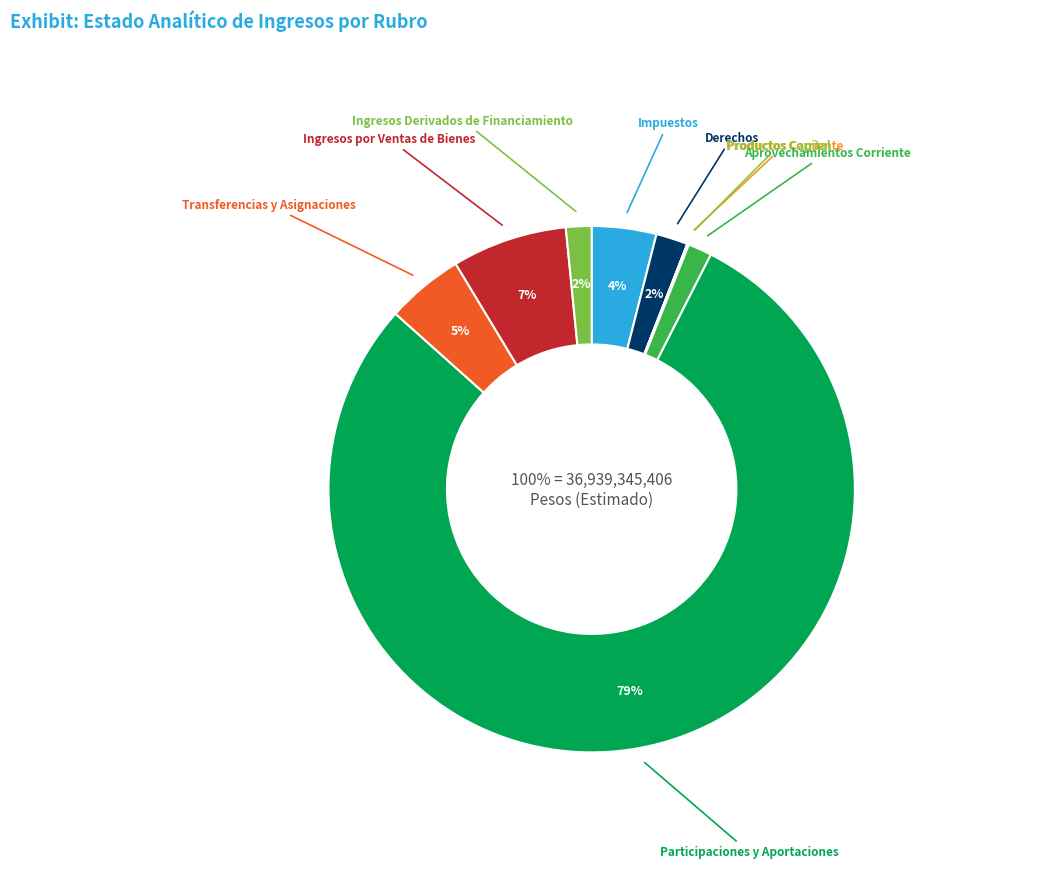

How many slices are in this pie chart?

9